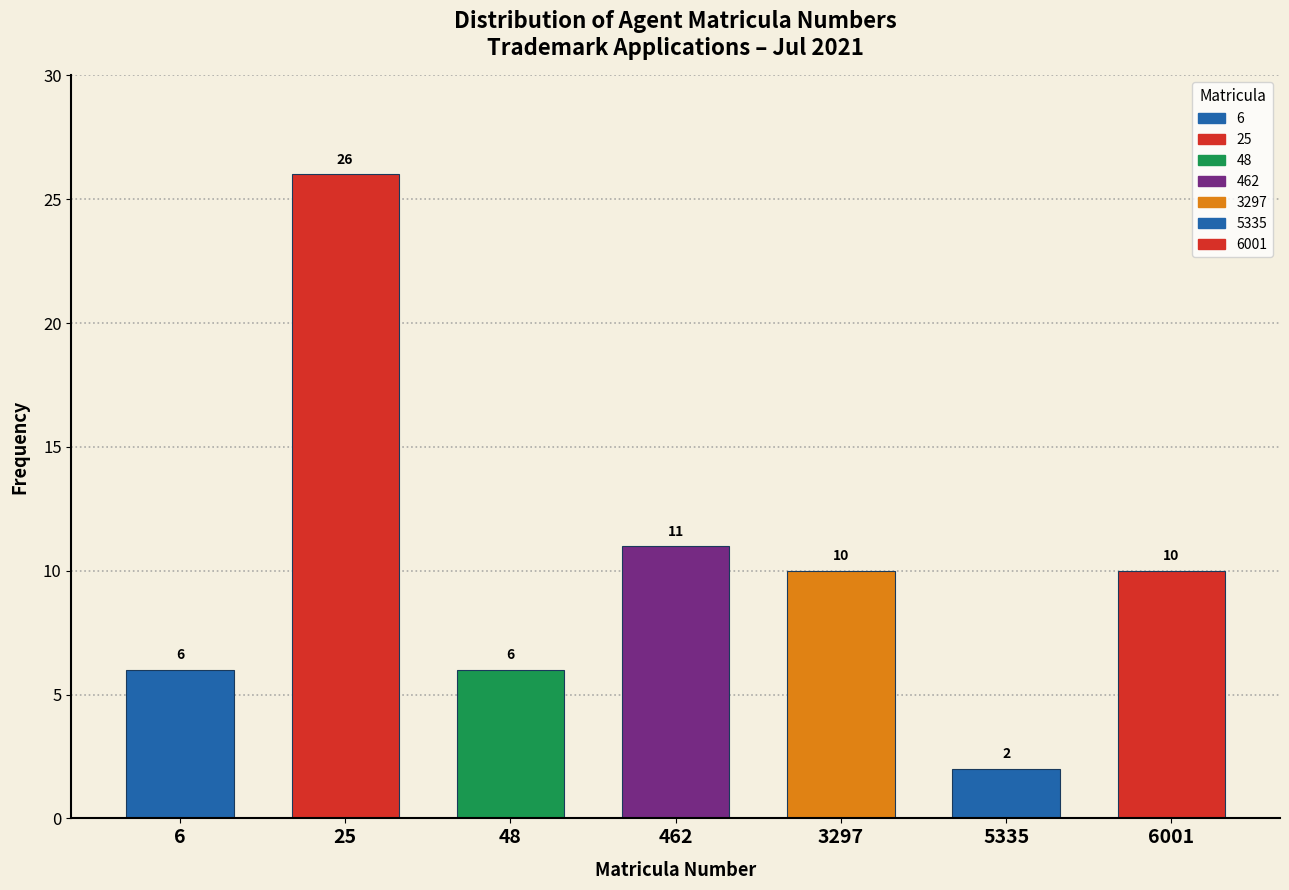

Reading left to right, what are all the values shown in this chart?

6	26	6	11	10	2	10